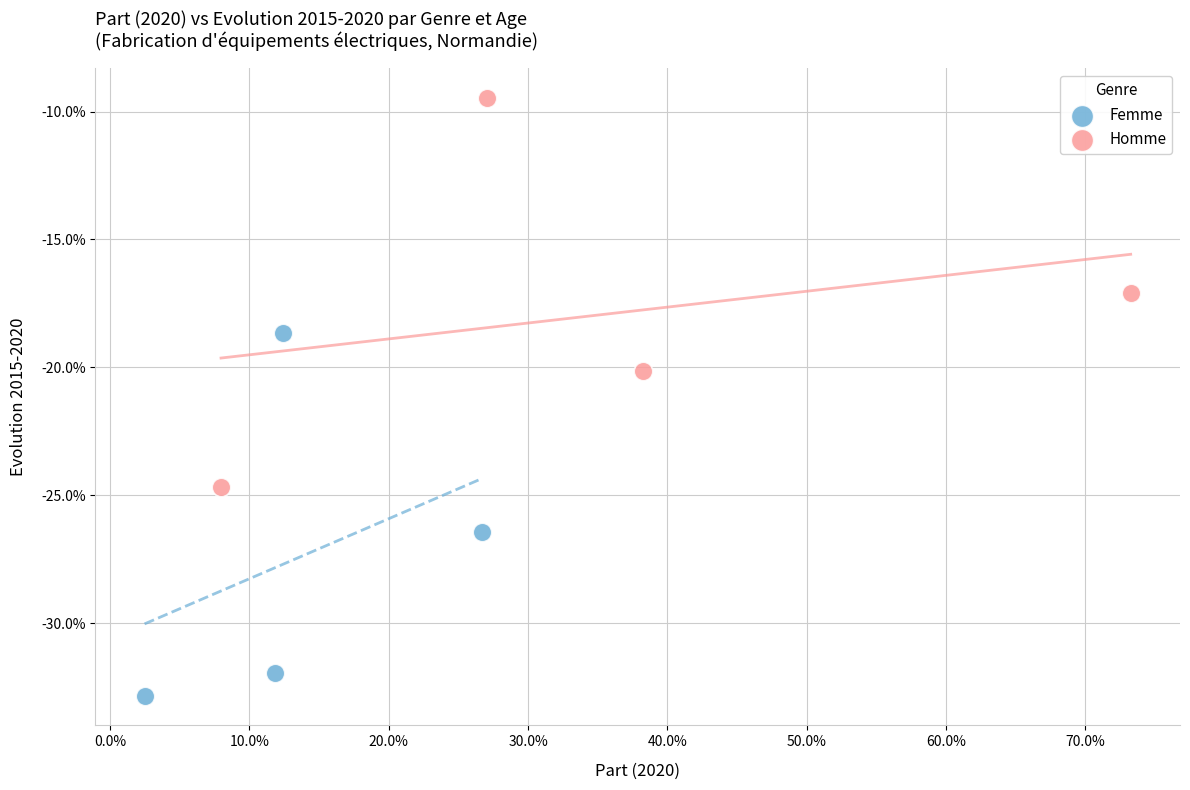

What are all the series names shown in the legend?

Femme, Homme